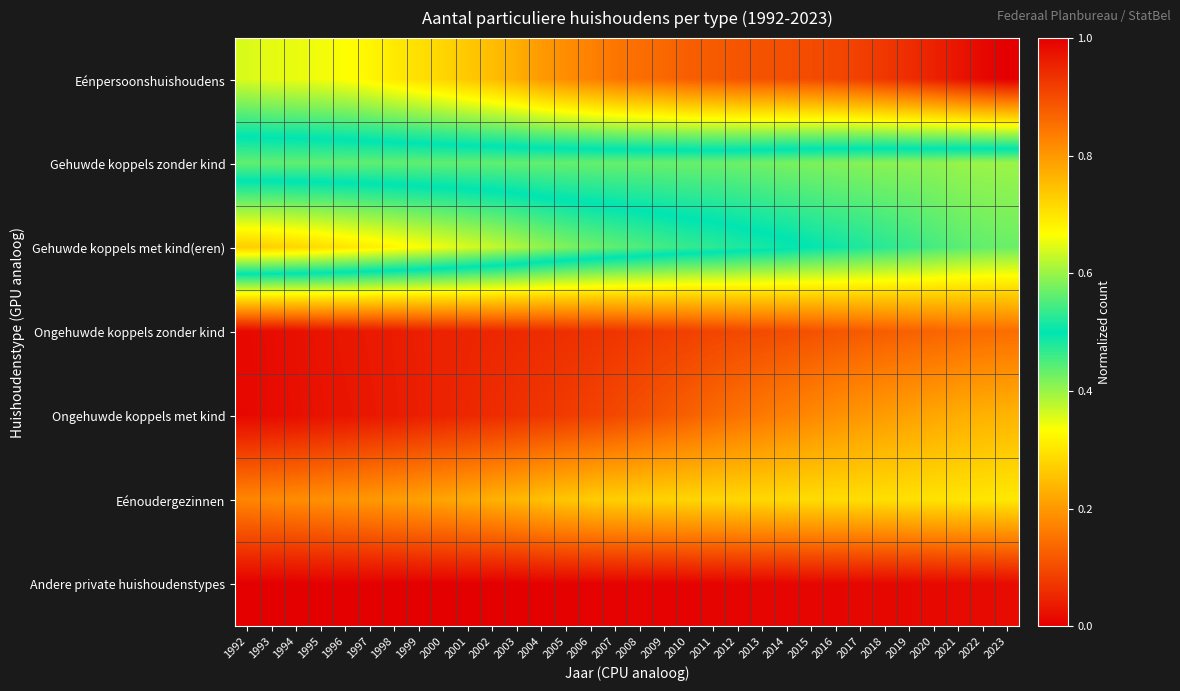

At which category does the chart reach its minimum across all series?

1992